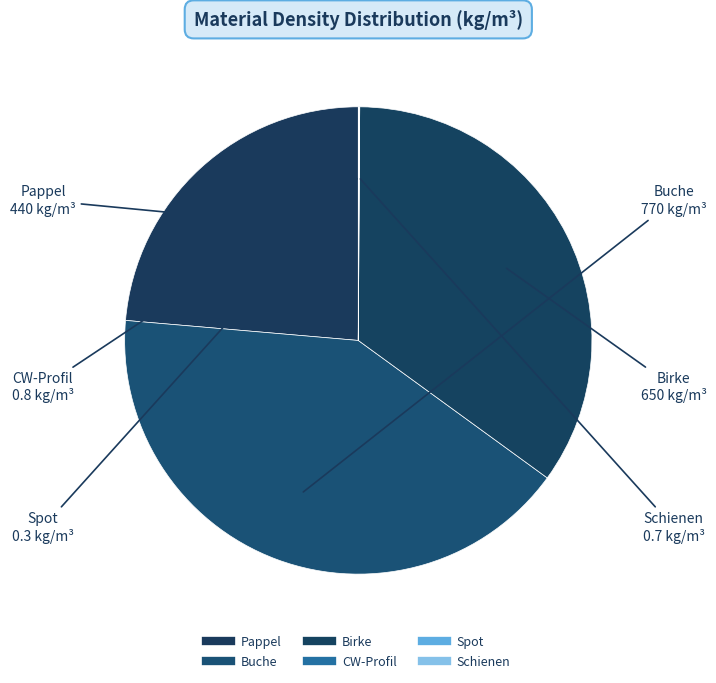

Which slice is the smallest?

Spot